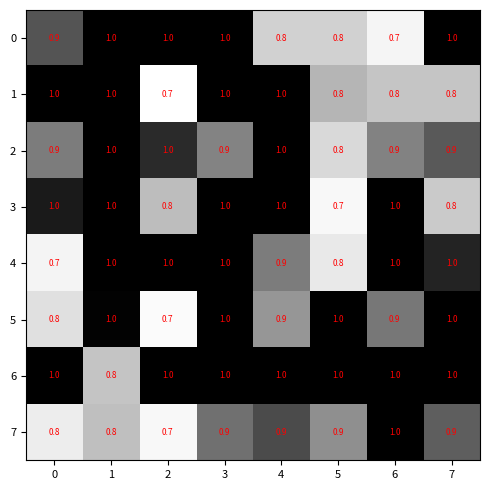

How many 6 values are between 1 and 2?

7